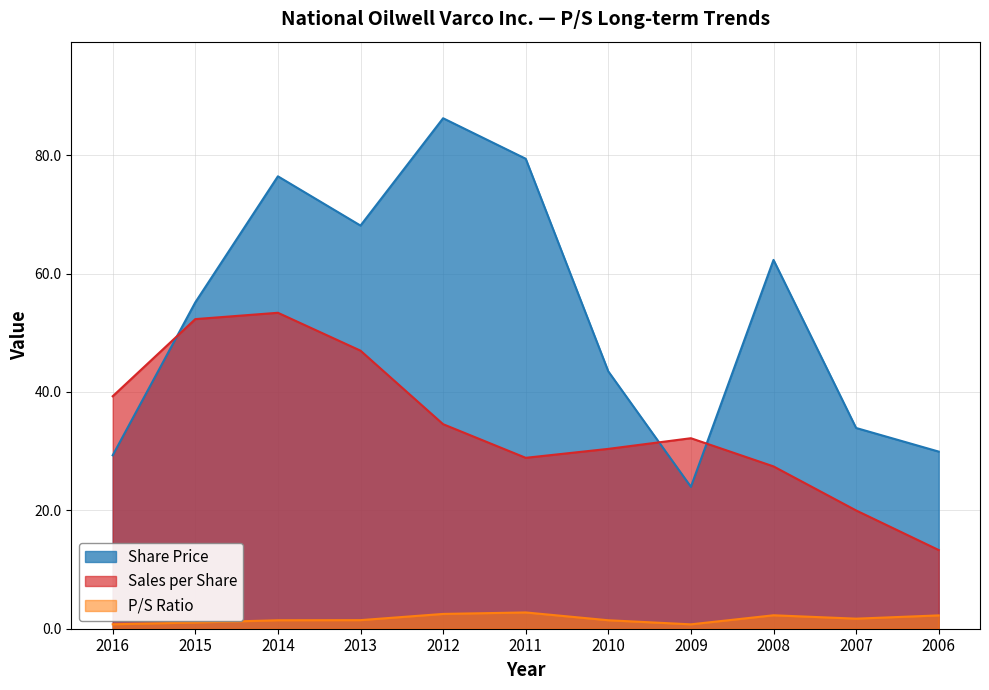

The value of Share Price at 2012 is 86.2. True or false?

True